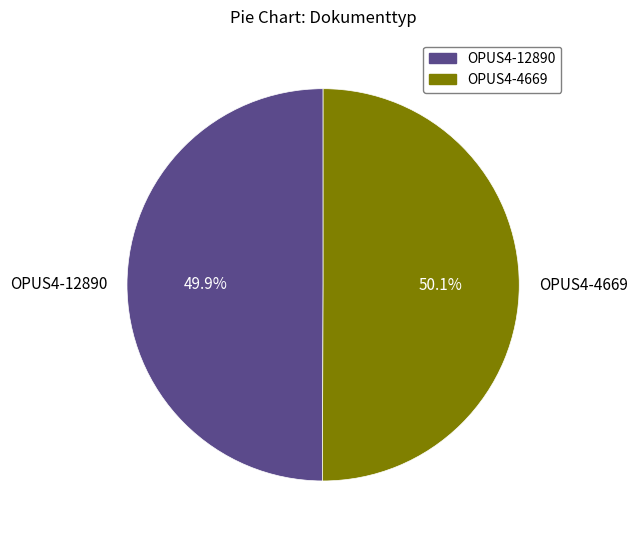

What is the ratio of the value at OPUS4-12890 to the value at OPUS4-4669?

1.0